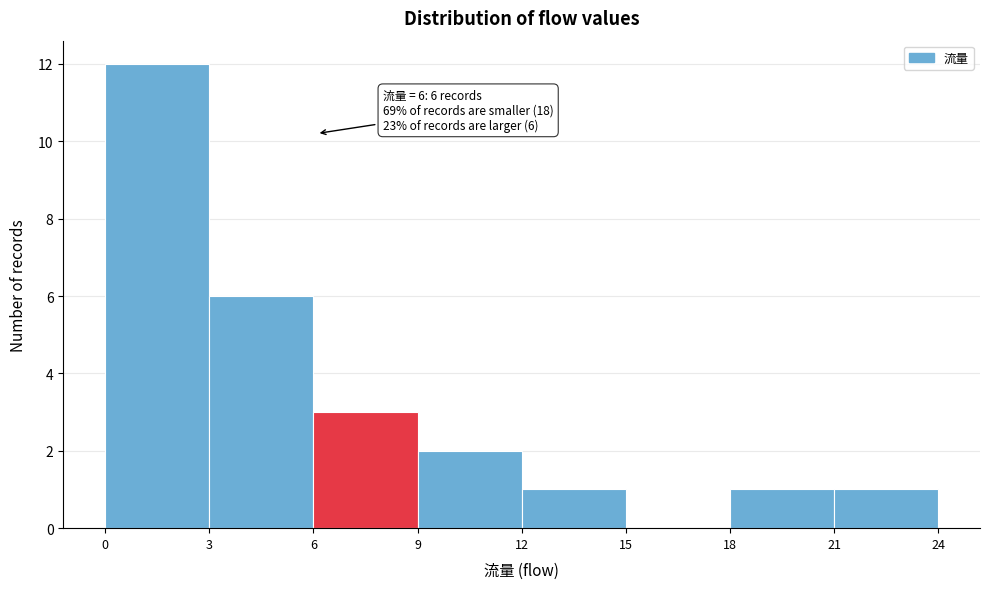

Over which range of the x-axis is the bar tallest?

0 to 3